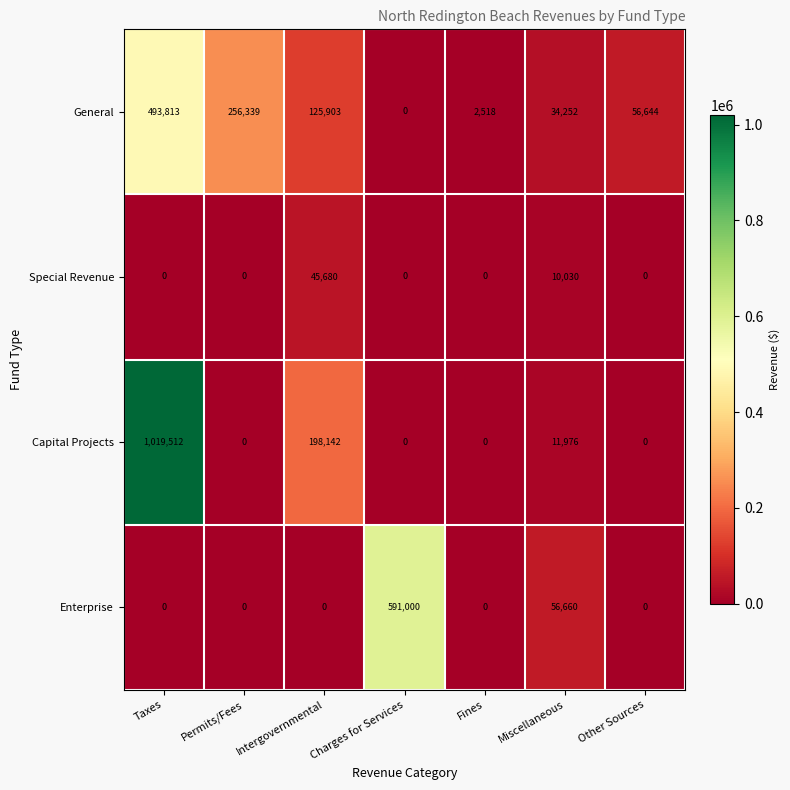

Which series changed the most between Taxes and Fines?

Capital Projects